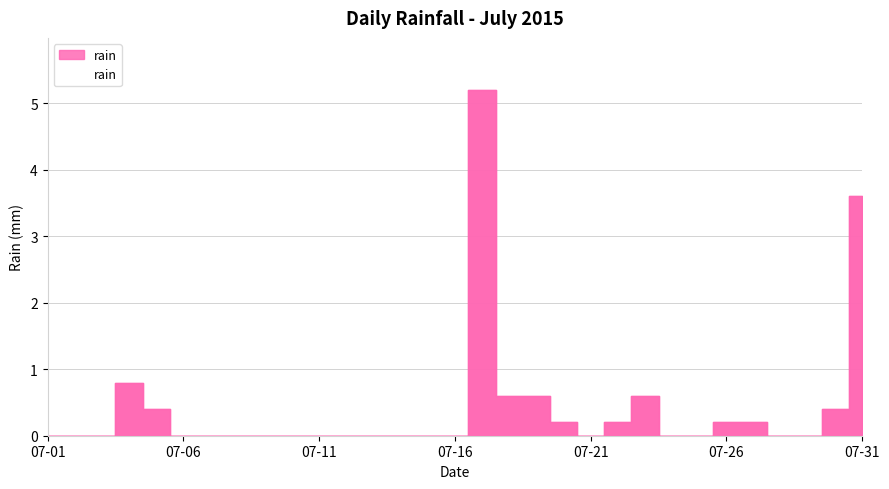

What is the difference between the maximum and minimum values?

5.2